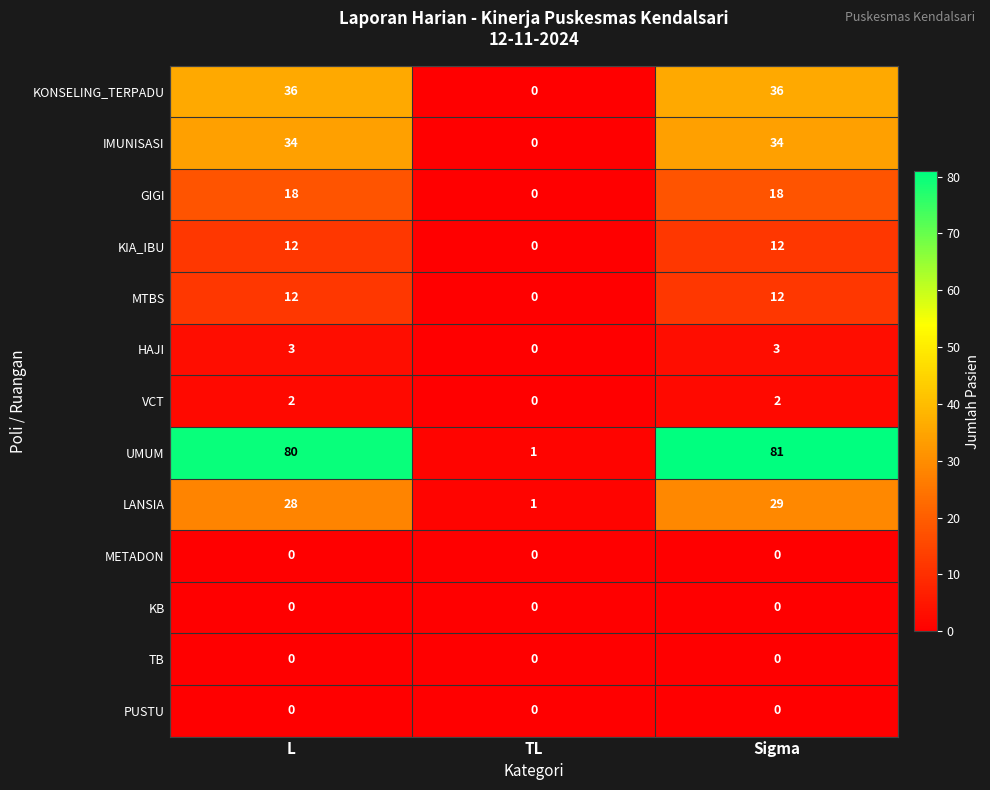

How many HAJI values are between 0 and 3?

3